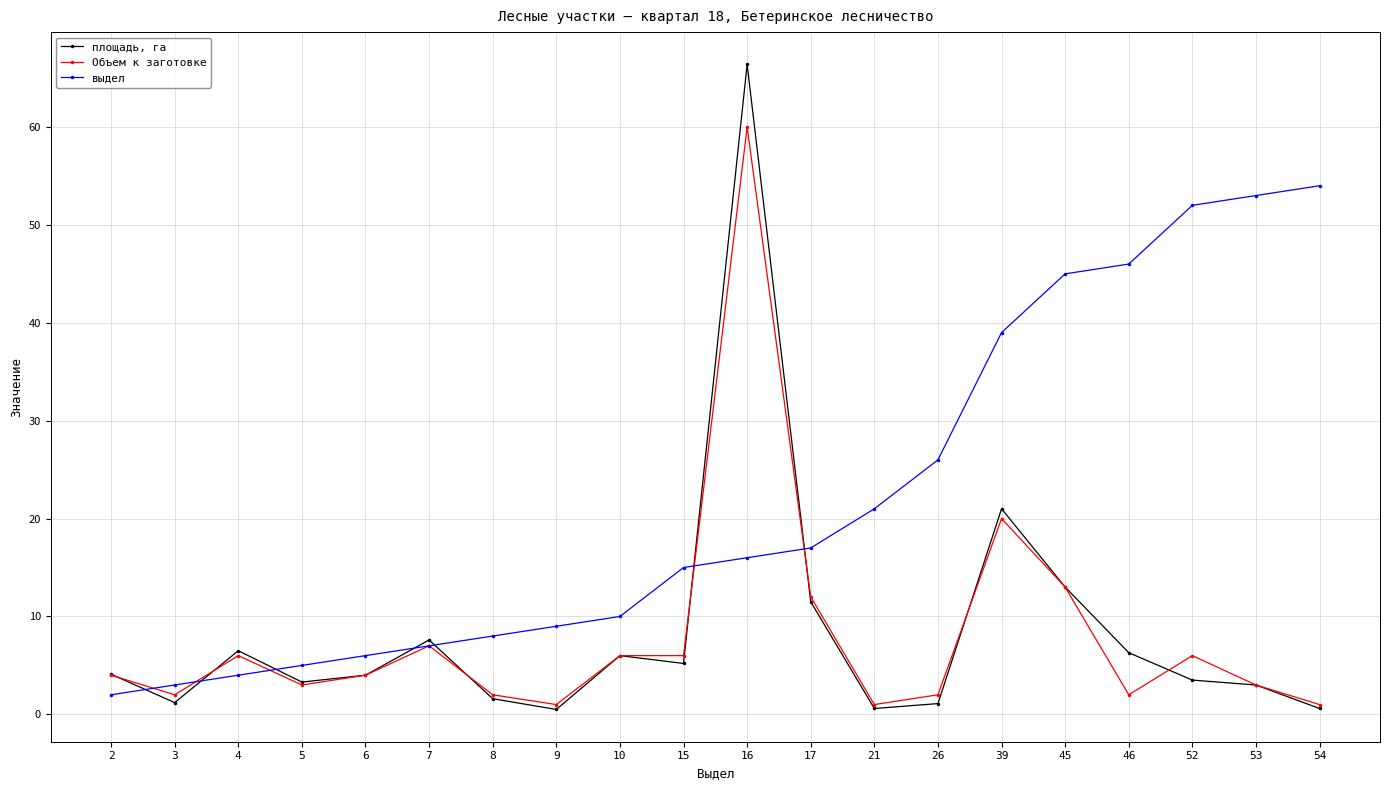

Does the chart display data point markers on the line(s)?

Yes